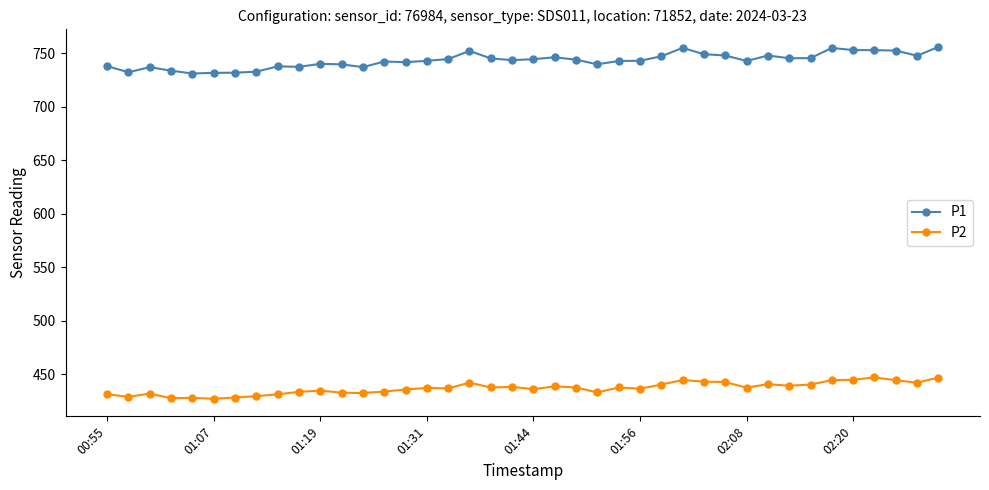

What is the value of the P2 point at the 28th from the left?

444.5